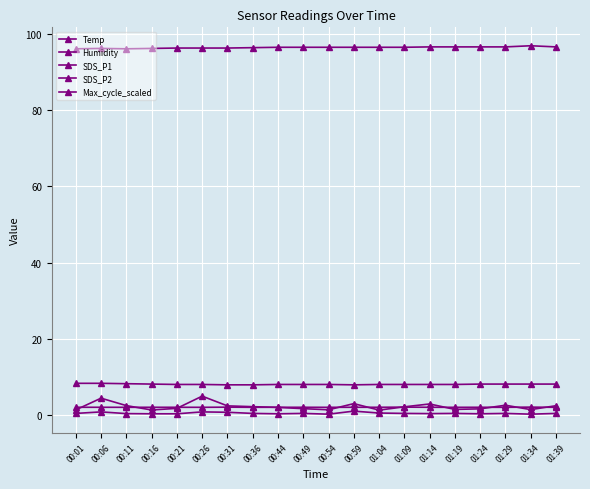

What is the average value of the Humidity series?

96.4